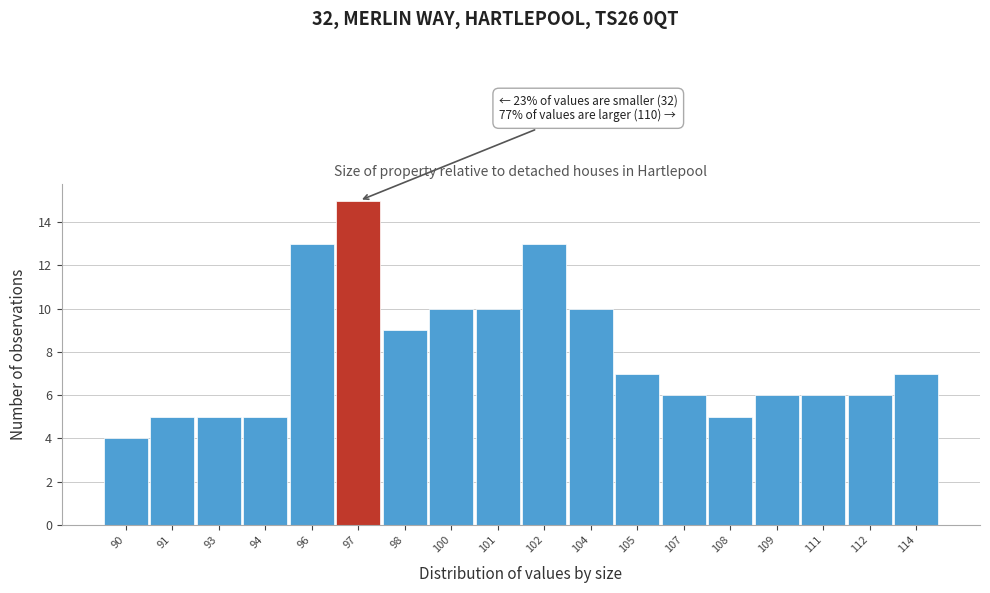

Reading left to right, transcribe all the data shown in this chart.

4	5	5	5	13	15	9	10	10	13	10	7	6	5	6	6	6	7